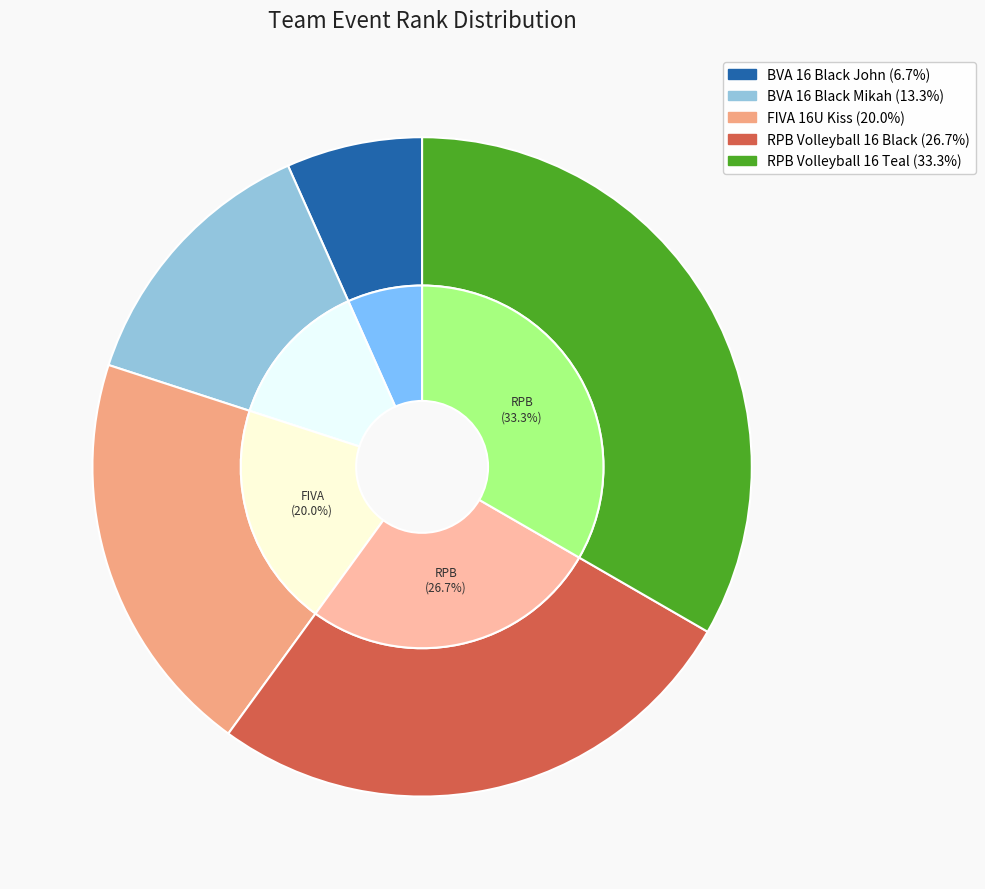

The BVA 16 Black Mikah slice represents 13% of the pie. True or false?

True